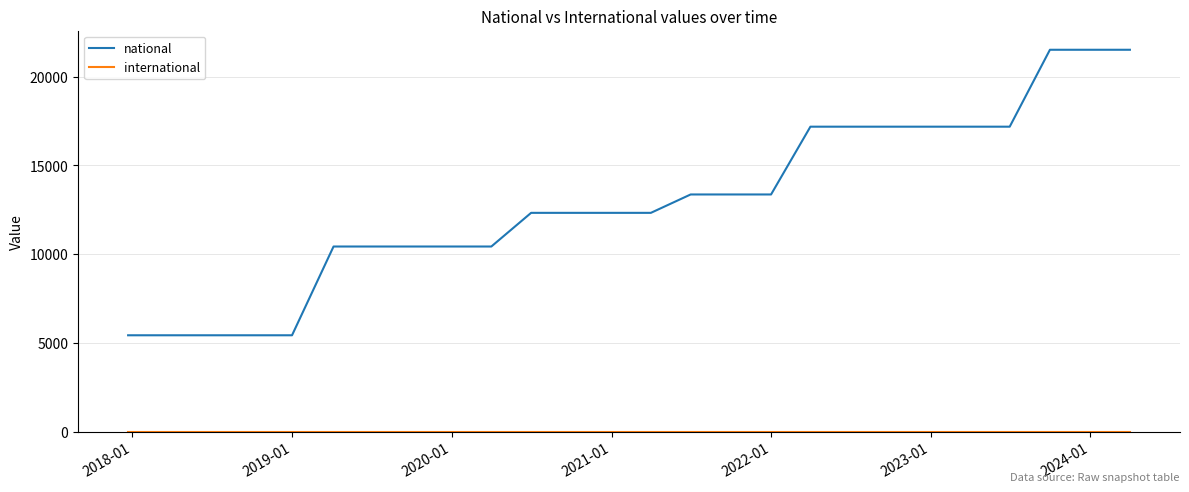

Which series has the widest spread of values?

national